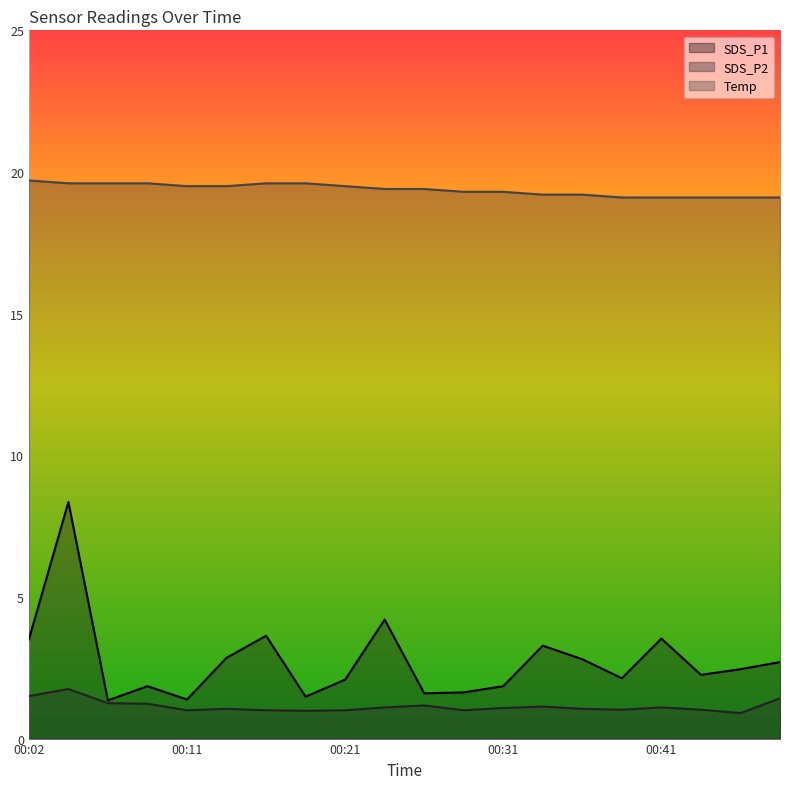

True or false: Temp and SDS_P2 intersect in this chart.

False